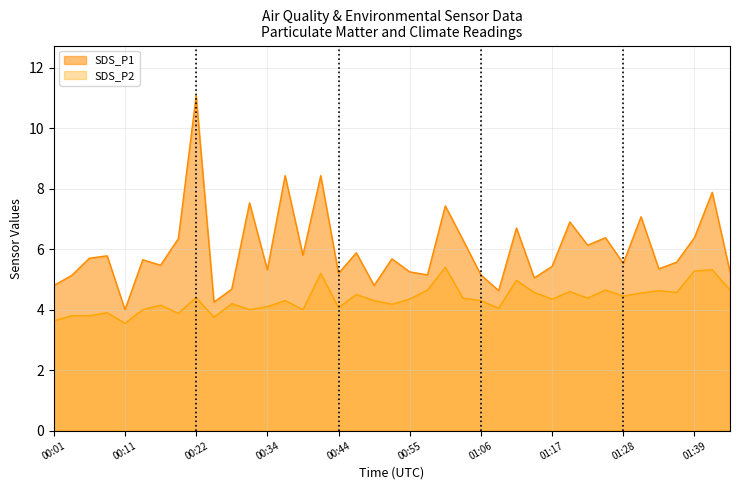

How many categories are shown in the chart?

39